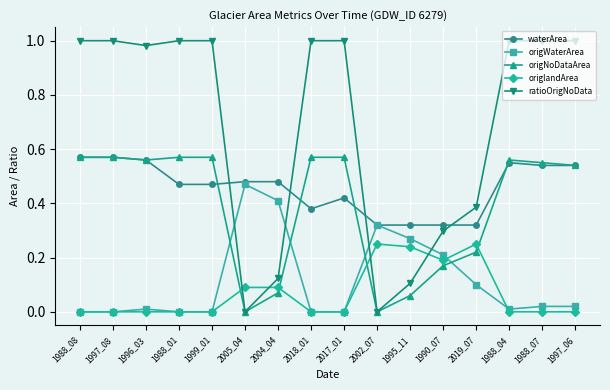

Is the value of origNoDataArea at 2017_01 greater than the value of waterArea at 1997_06?

Yes